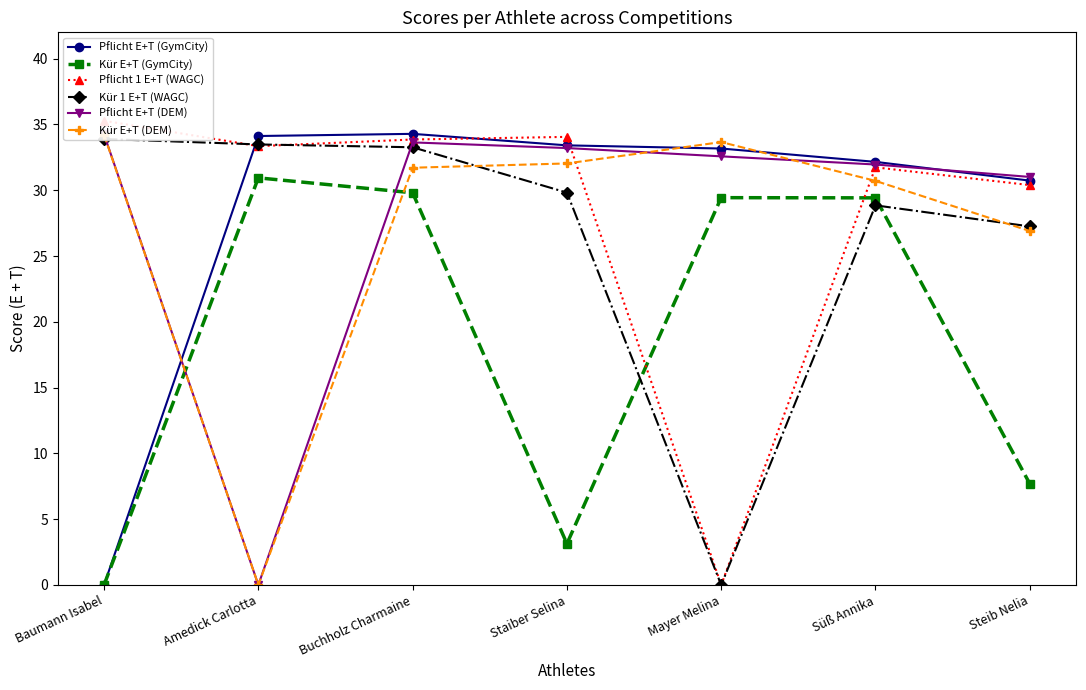

Is the value of Kür 1 E+T (WAGC) at Amedick Carlotta greater than the value of Kür E+T (DEM) at Baumann Isabel?

No